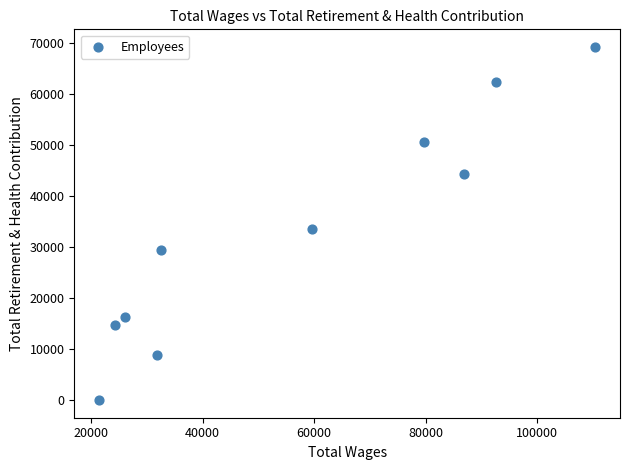

What Y value in the scatter plot is closest to 34576?

33447